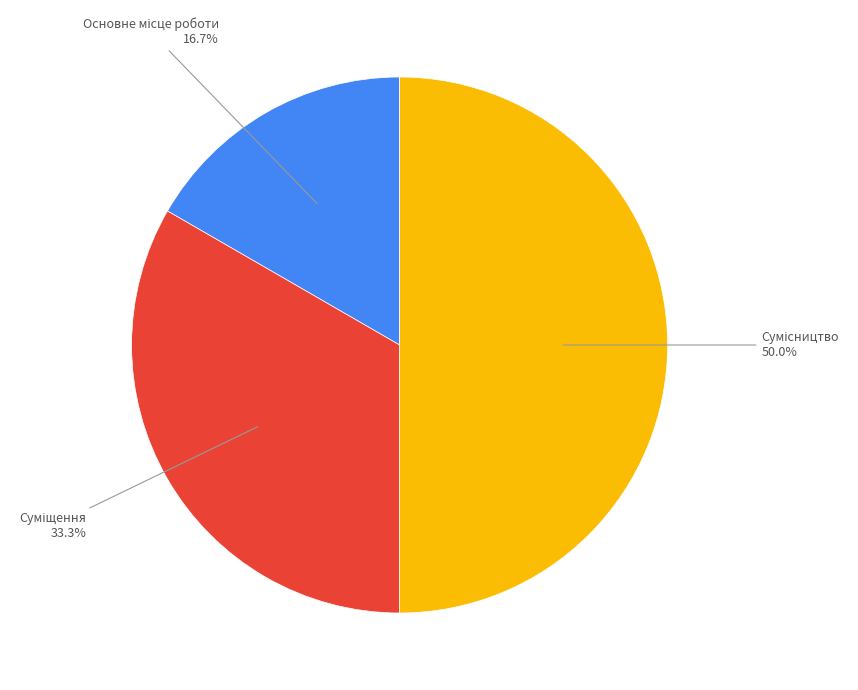

How much of the chart is everything except Основне місце роботи?

83.3%